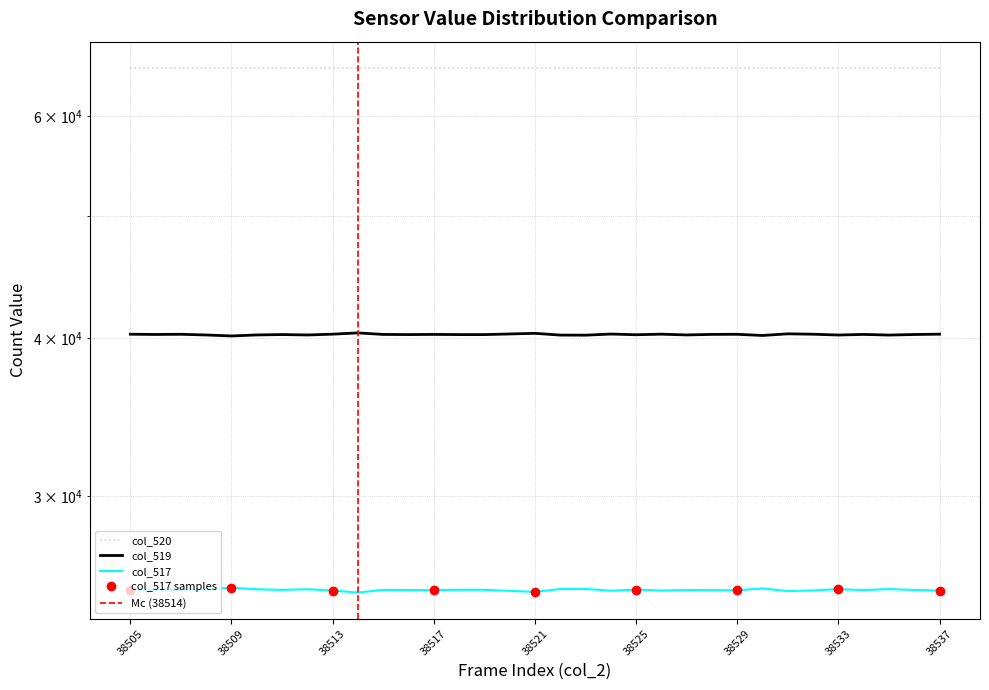

Which series has the largest range (max minus min)?

col_517